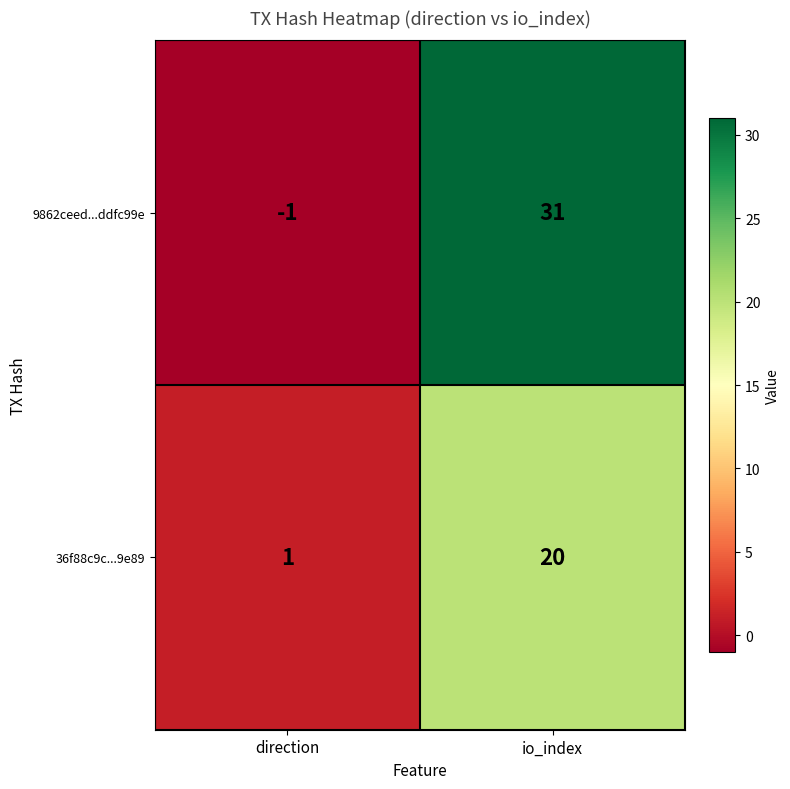

Reading right to left, extract all data points from this chart.

9862ceed...ddfc99e: 31	-1
36f88c9c...9e89: 20	1